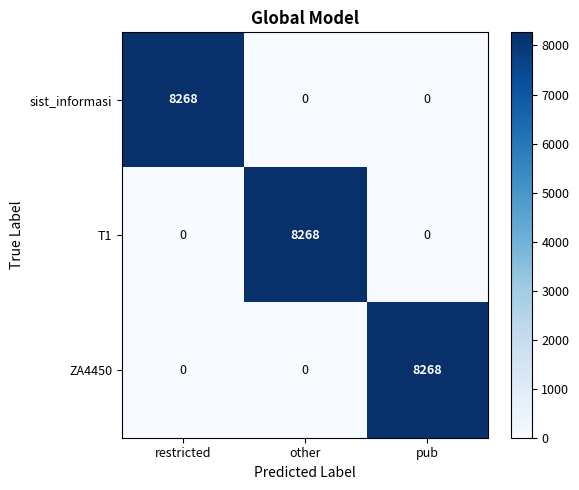

What is the difference between the maximum and minimum values in the ZA4450 series?

8268